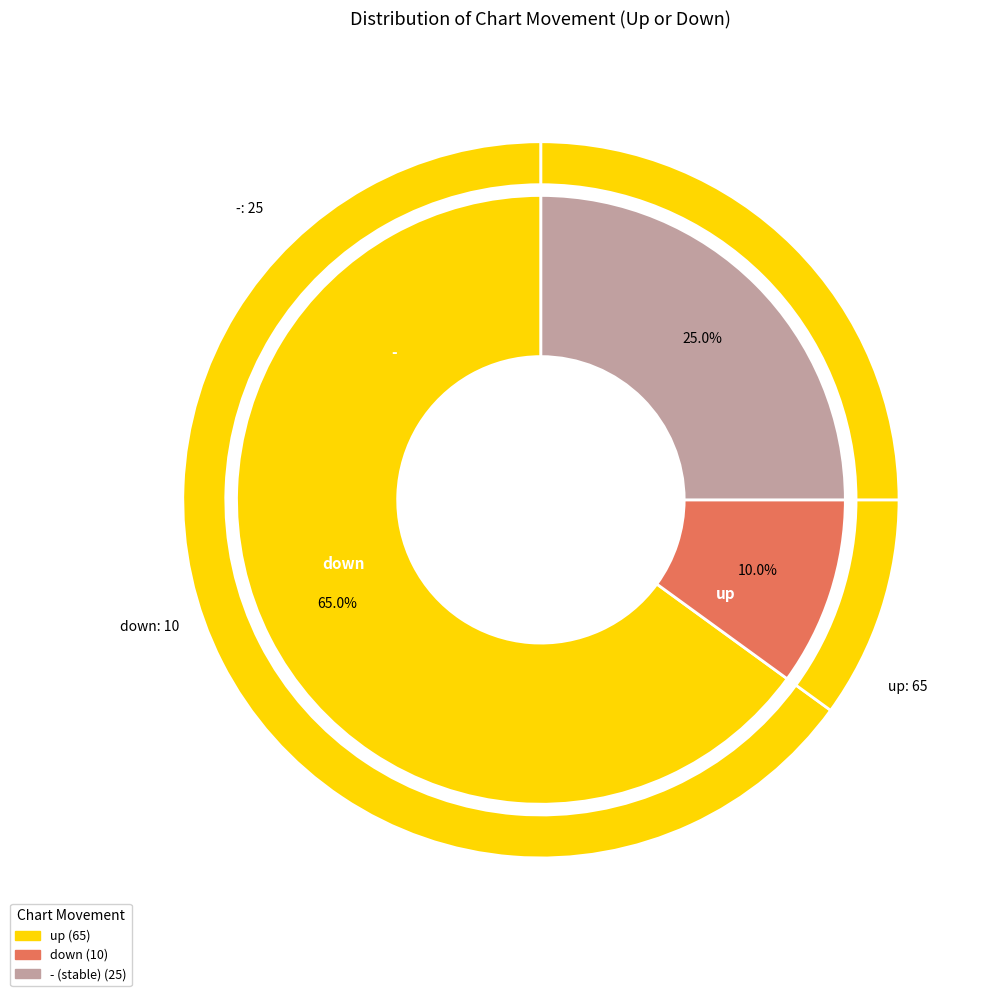

To the nearest percent, what is the average slice percentage?

33%